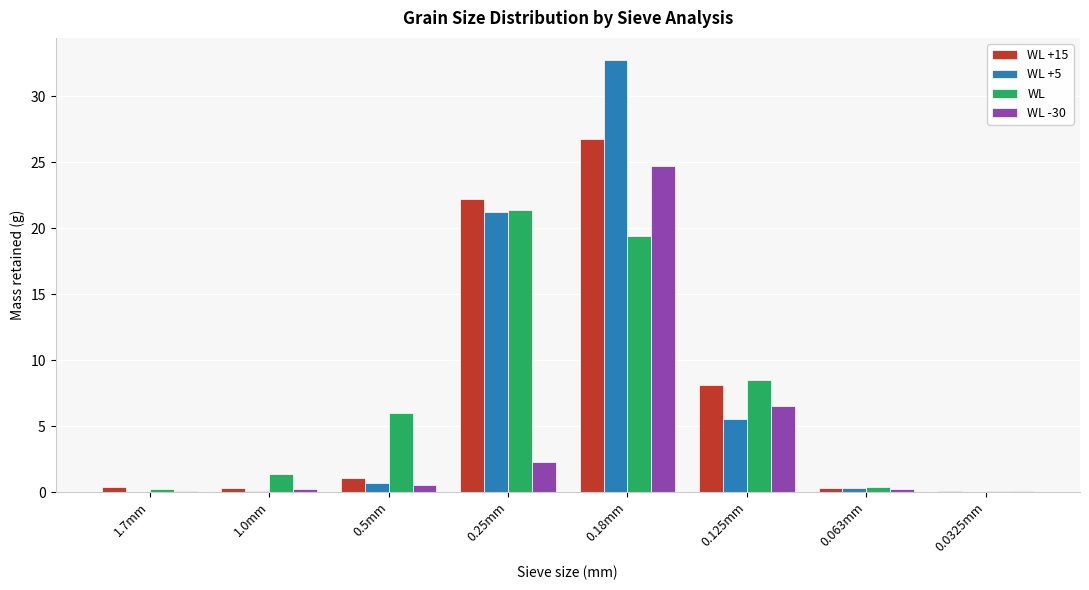

Between 1.7mm and 0.5mm, which series saw the biggest shift?

WL